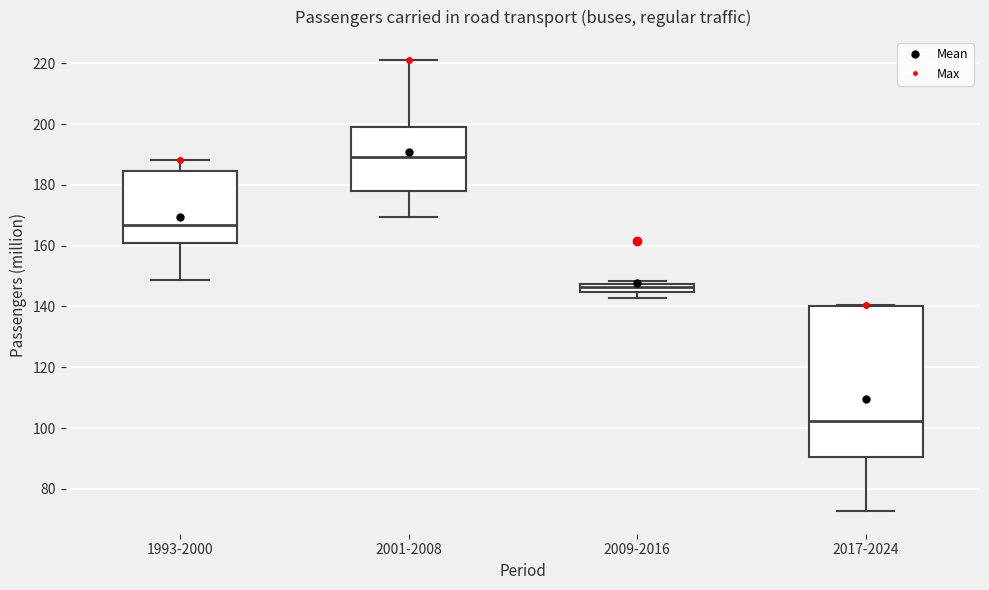

Which box has the highest median line?

2001-2008